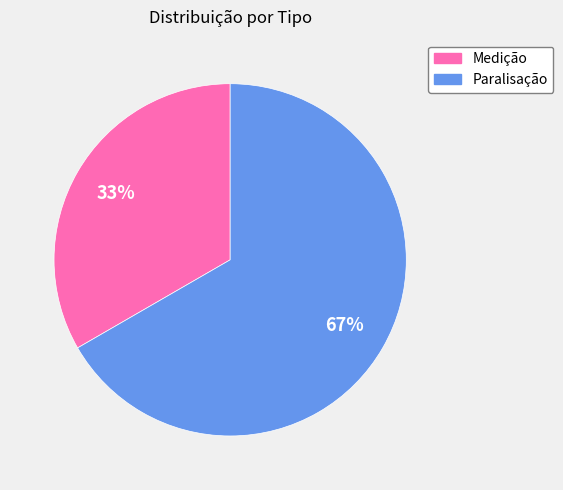

How many slices are in this pie chart?

2